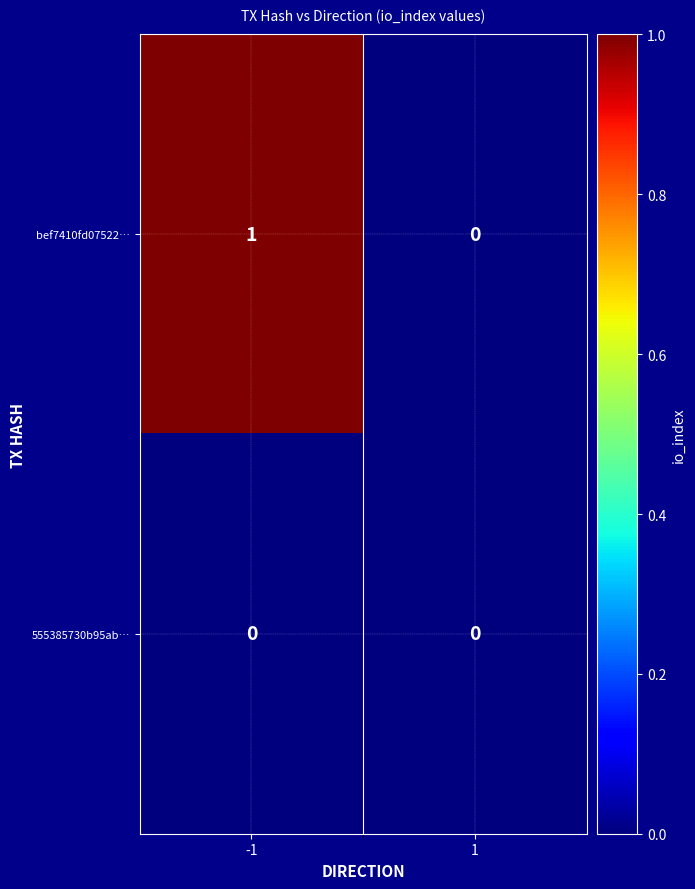

List the labels in order of bef7410fd07522… value, largest first.

-1, 1